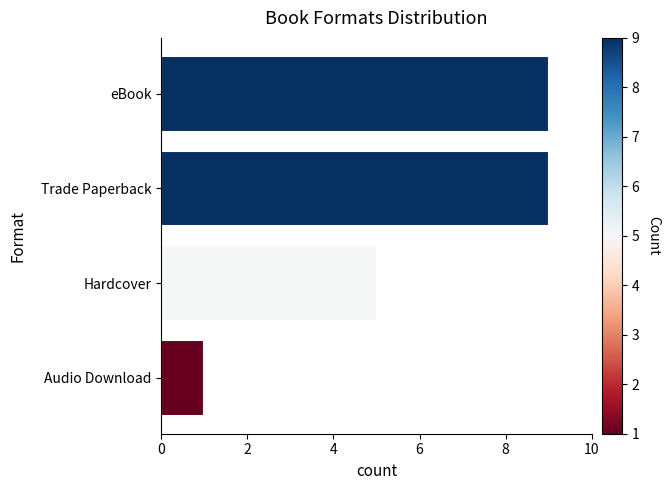

What is the greatest value displayed?

9